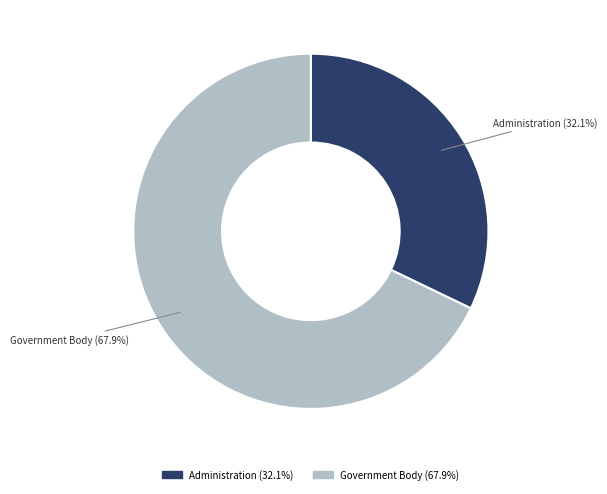

Count the number of slices in the pie.

2